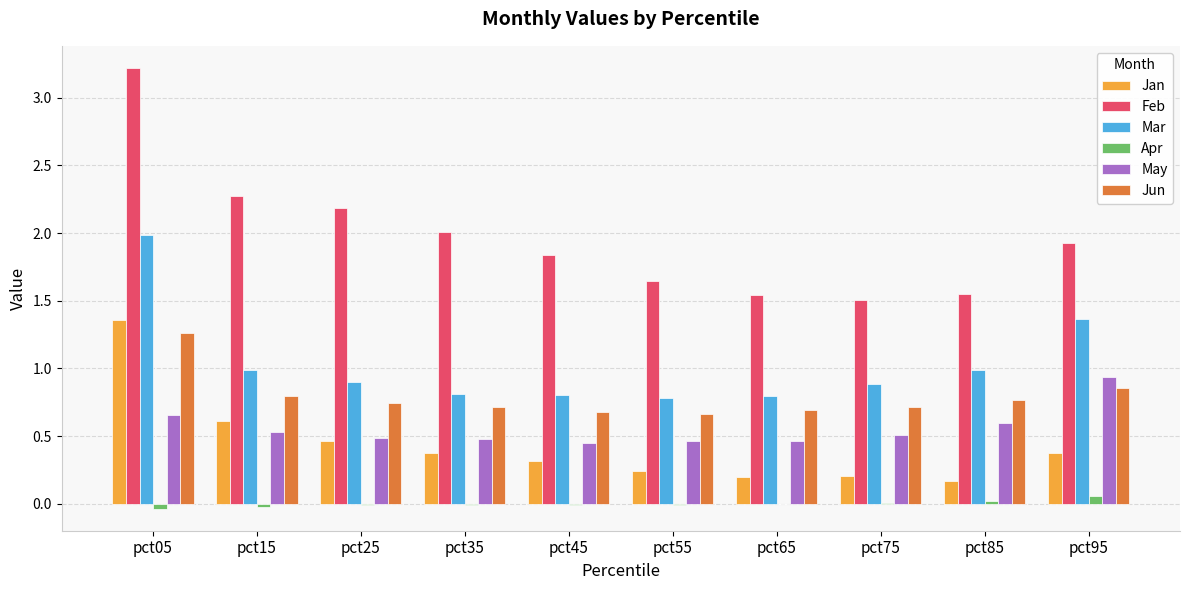

How many groups of bars are there?

10